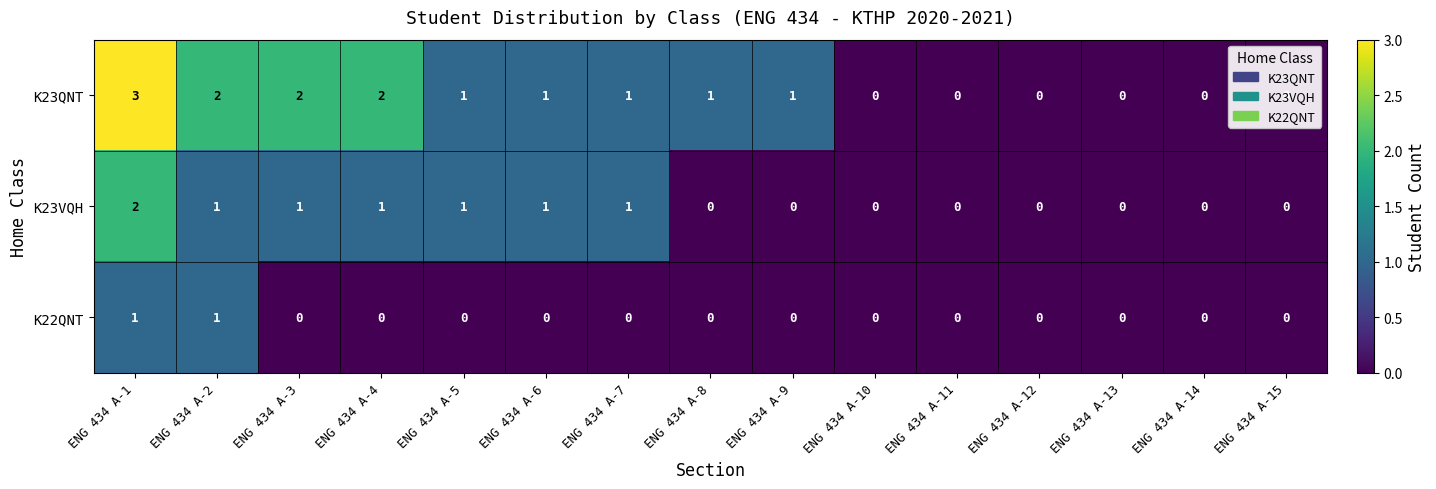

Between ENG 434 A-9 and ENG 434 A-14, which series saw the biggest shift?

K23QNT